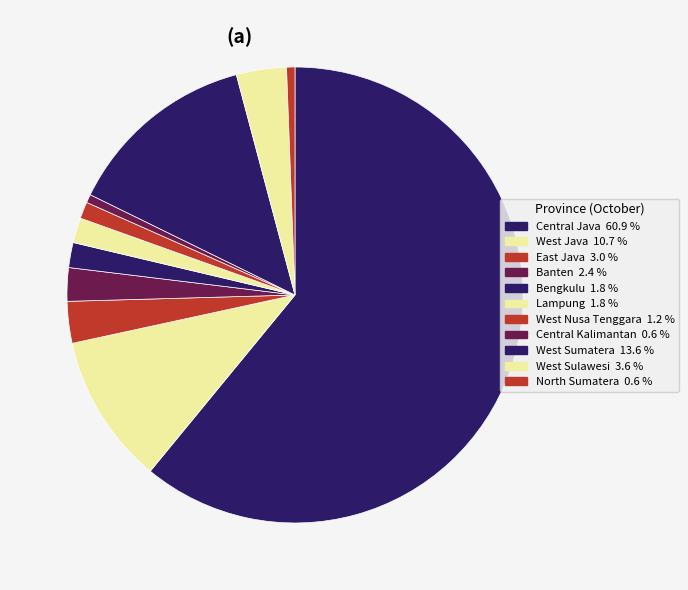

Approximately how many times larger is the value at North Sumatera compared to Central Kalimantan?

1.0